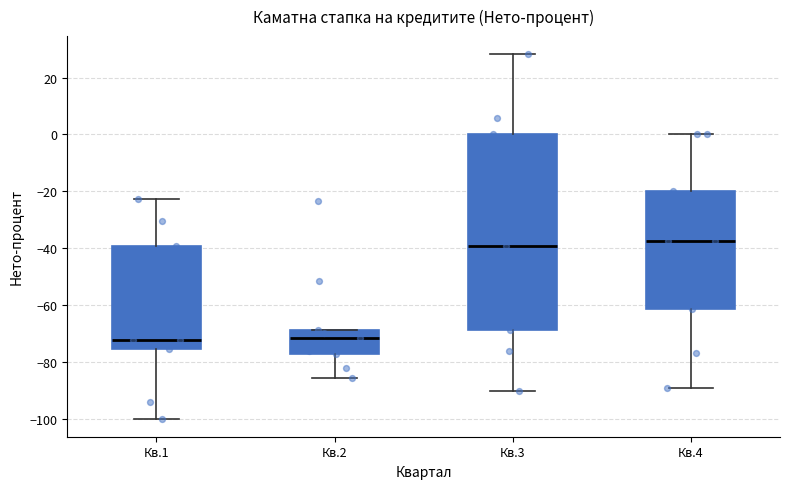

Reading left to right, transcribe this box plot: for each box, give where its median line is, the range the box spans, and where its two whiskers end, as read against the y-axis. The values are not printed on the chart, so give them approximately, as read against the axis.

Кв.1: median -72, box -76 to -40, whiskers -100 to -22
Кв.2: median -72, box -78 to -68, whiskers -86 to -68
Кв.3: median -40, box -68 to 0, whiskers -90 to 28
Кв.4: median -38, box -62 to -20, whiskers -90 to 0